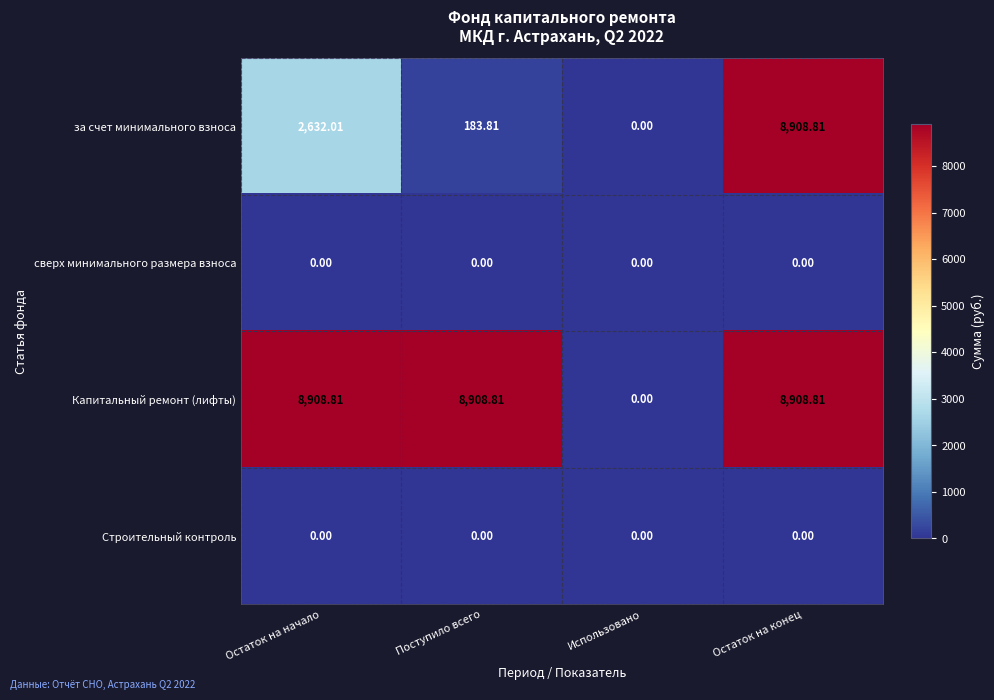

Which series changed the most between Поступило всего and Остаток на конец?

за счет минимального взноса